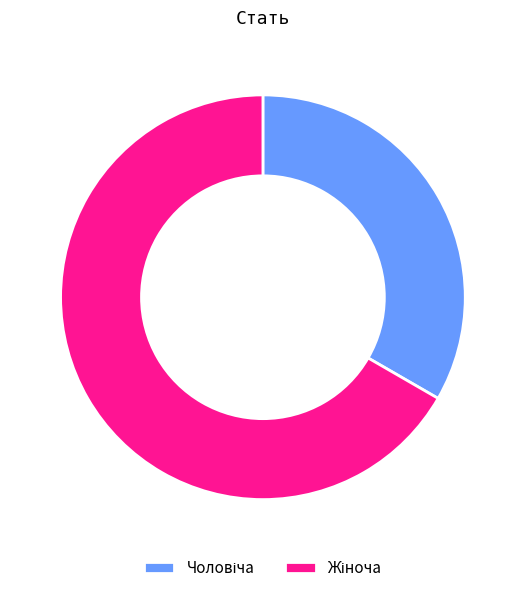

Is there a majority slice in this chart?

Yes